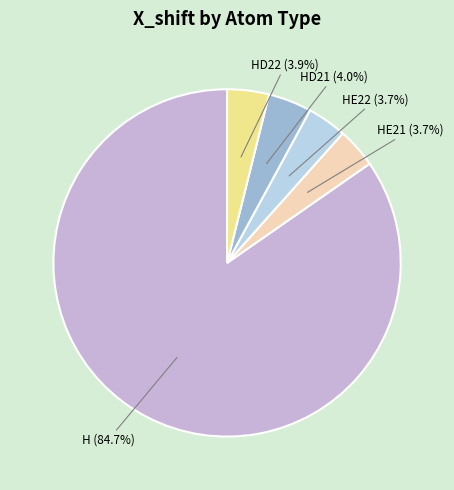

Rank the categories by value from lowest to highest.

HE22, HE21, HD22, HD21, H